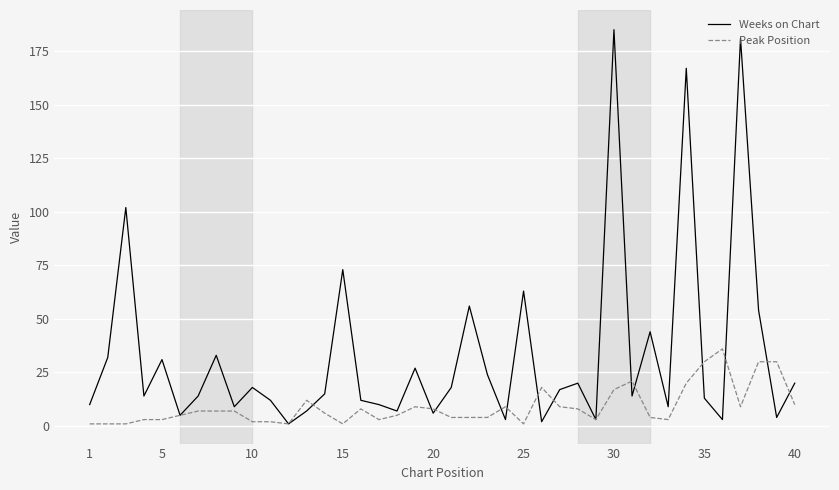

Rank the series by their maximum value, from lowest to highest.

Peak Position, Weeks on Chart